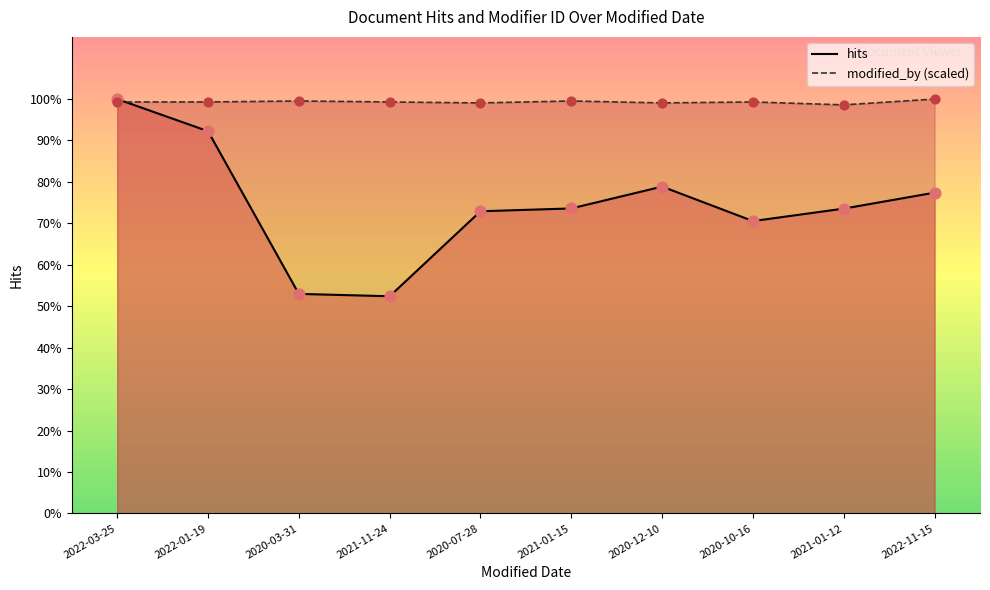

Which series has the largest total across all categories?

modified_by